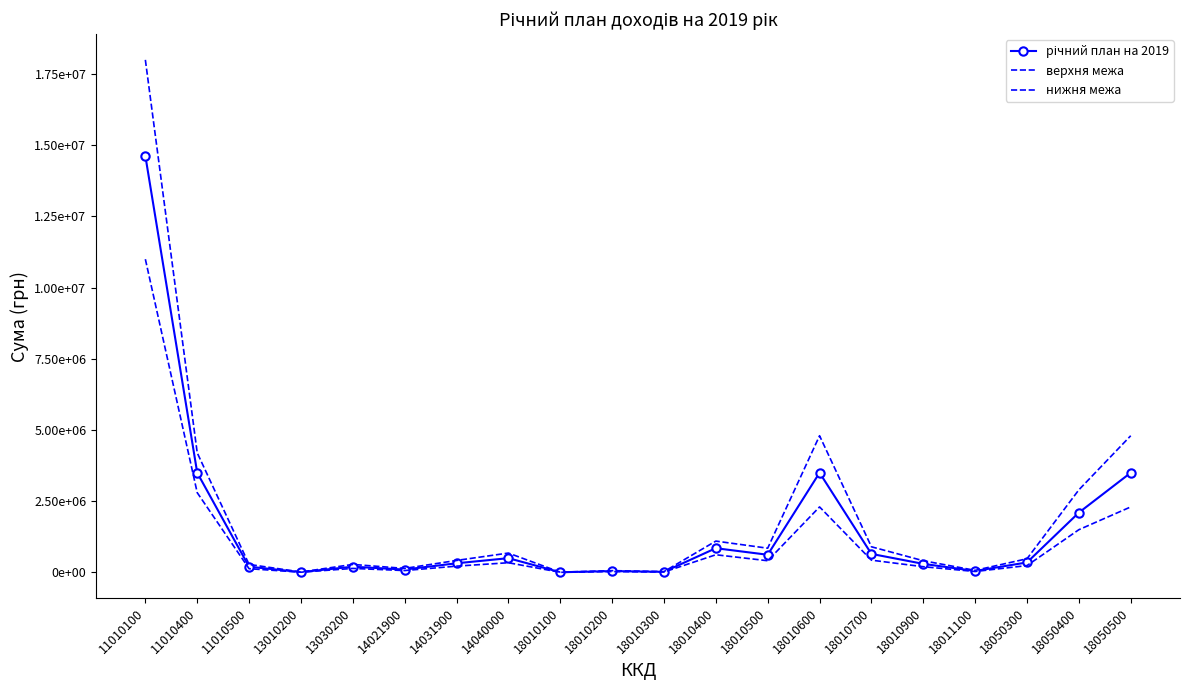

True or false: нижня межа has a value of 30000 at 18010200.

True